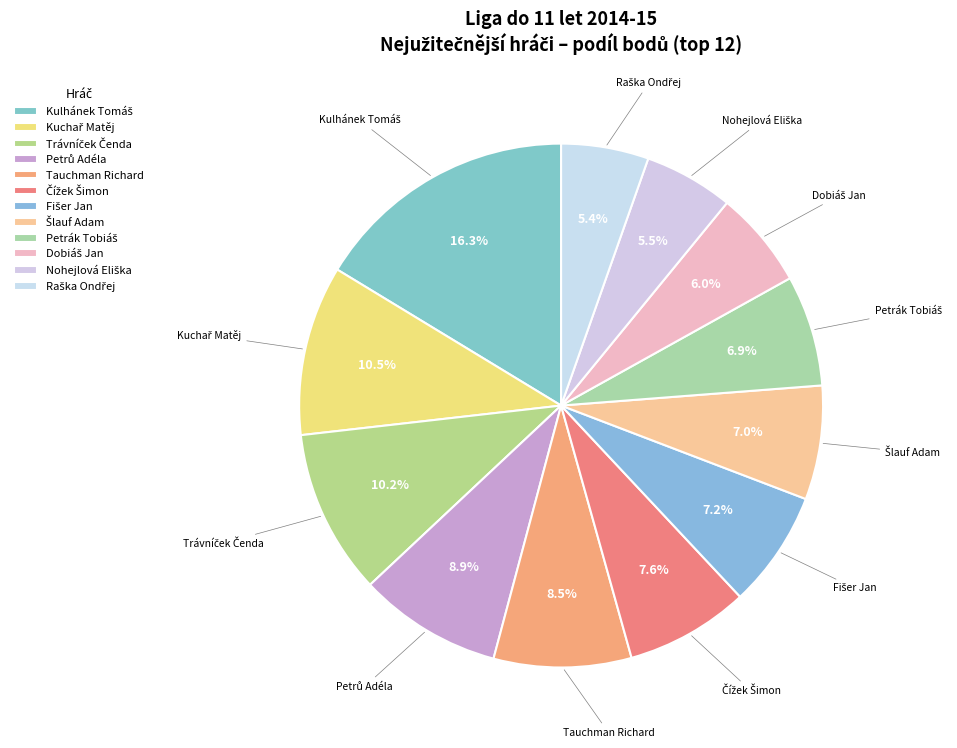

Does any single category account for the majority?

No